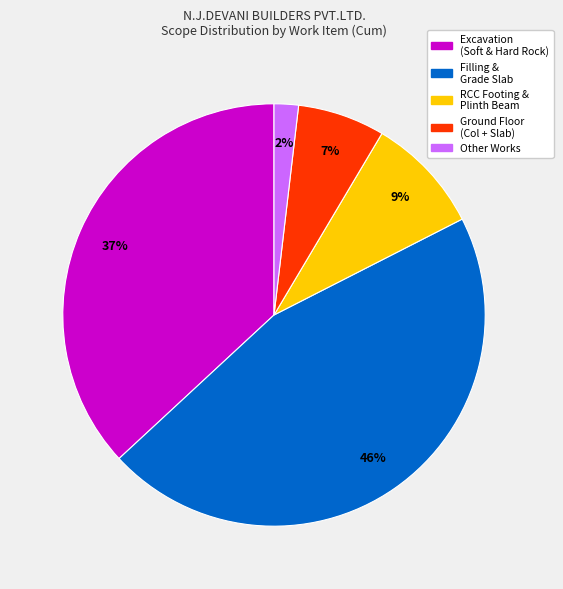

Is there any slice that represents more than half of the pie?

No